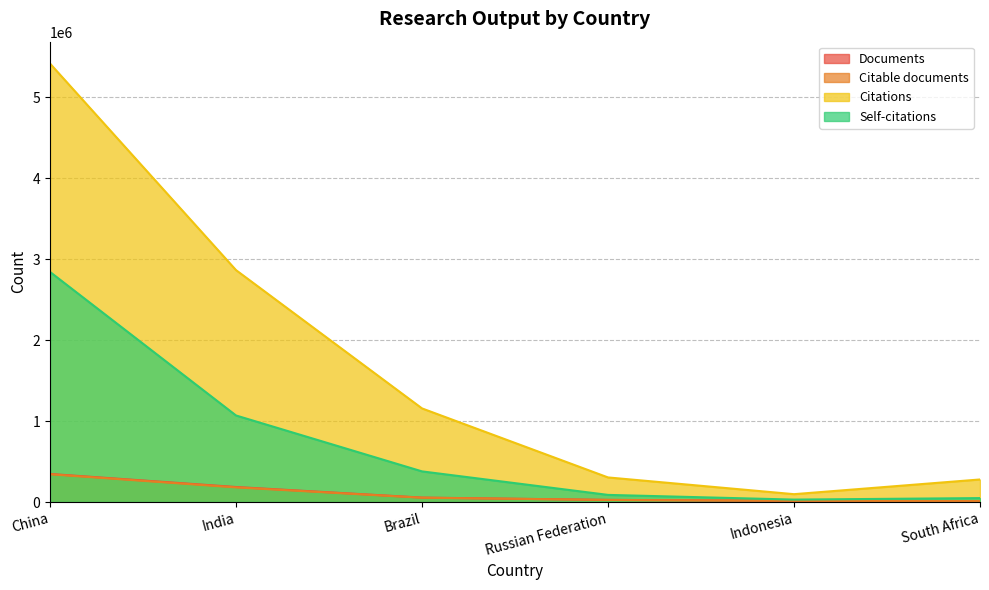

What is the spread (max minus min) of values at Russian Federation?

277817